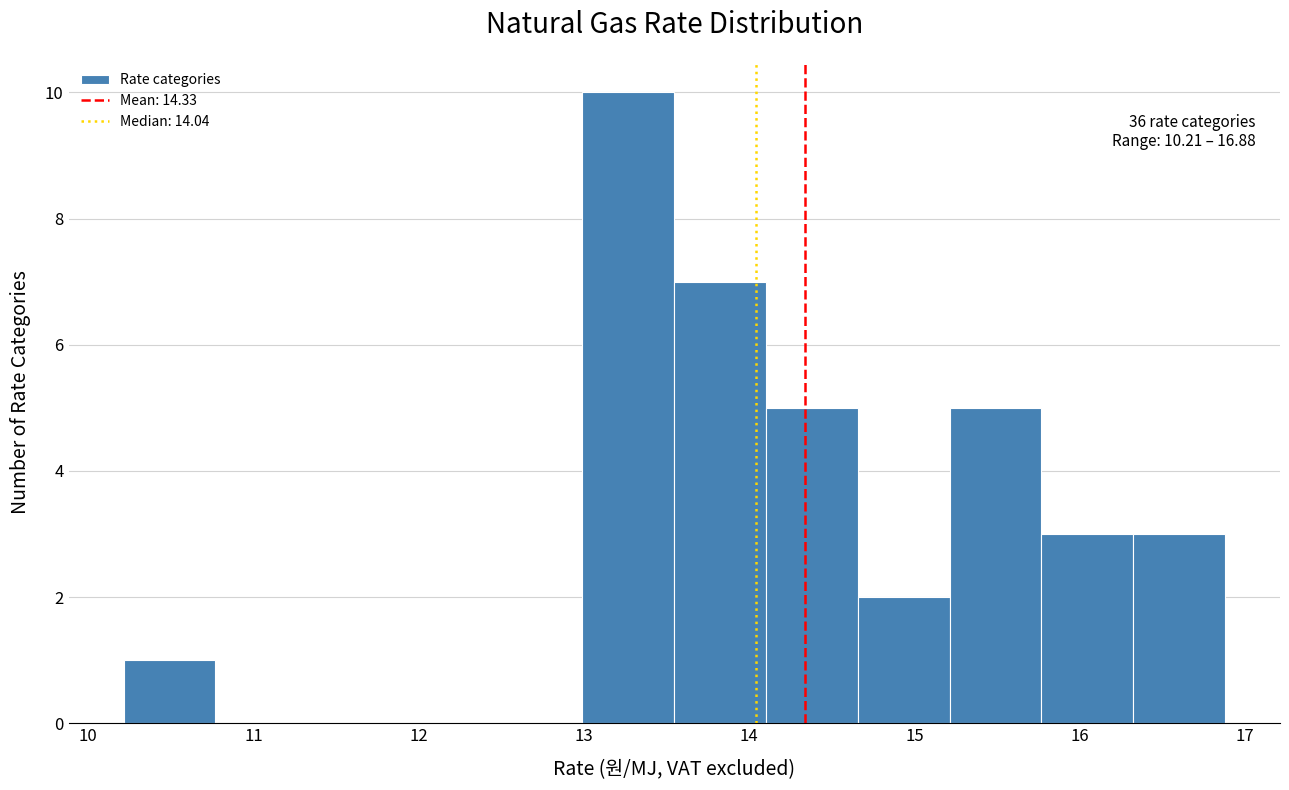

Which range on the x-axis has the tallest bar?

13.0 to 13.5